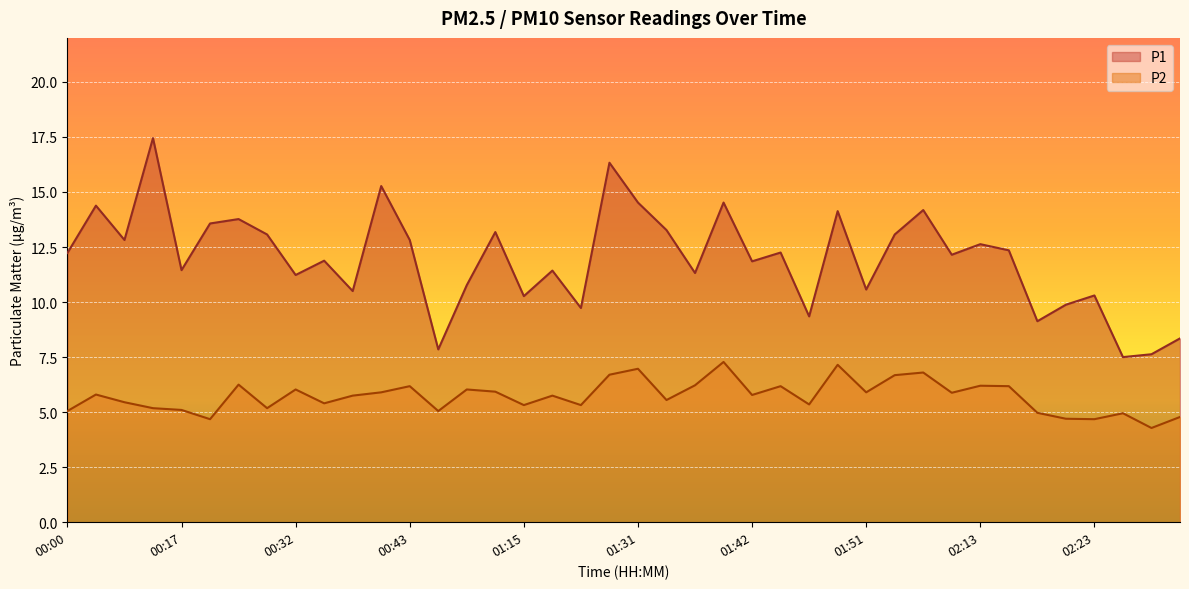

What is the highest value of the P1 series?

17.4